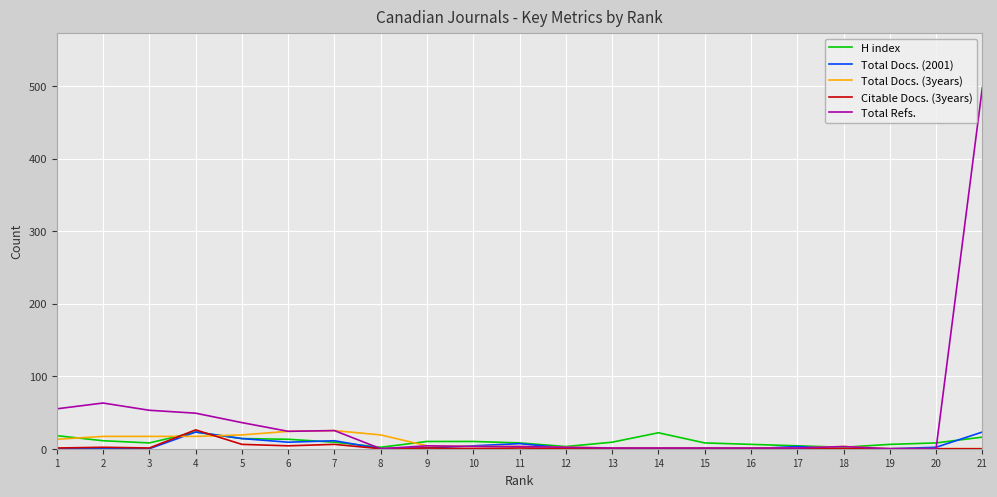

At how many categories does at least one series exceed 356?

1